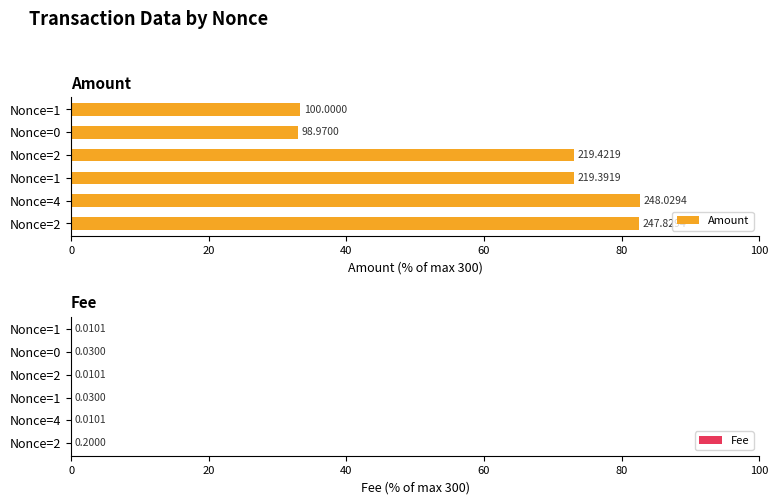

What is the difference between the highest and lowest values at Nonce=4?

82.7